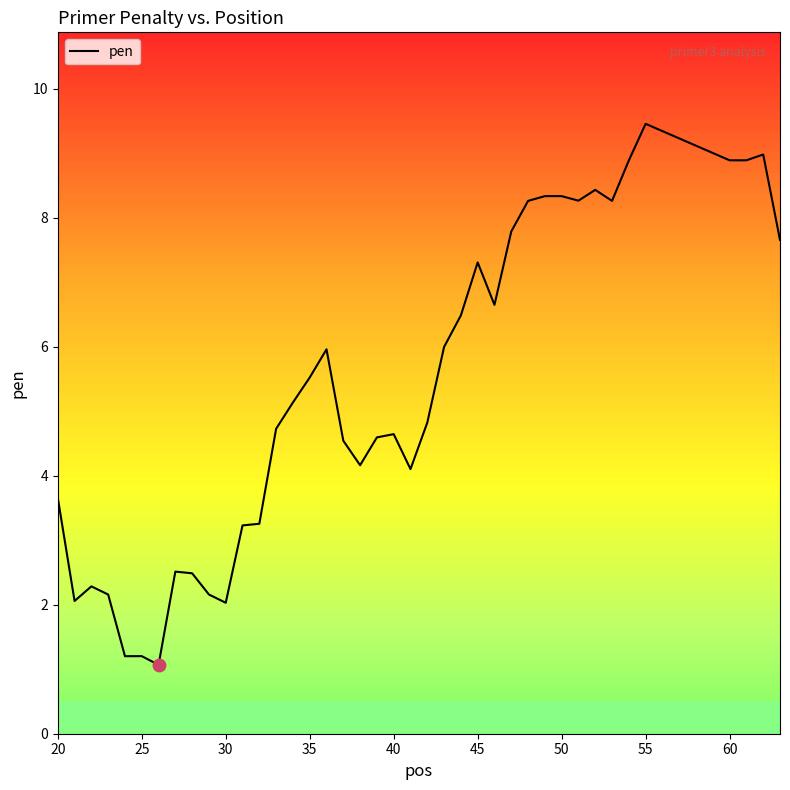

What is the greatest value displayed?

9.5